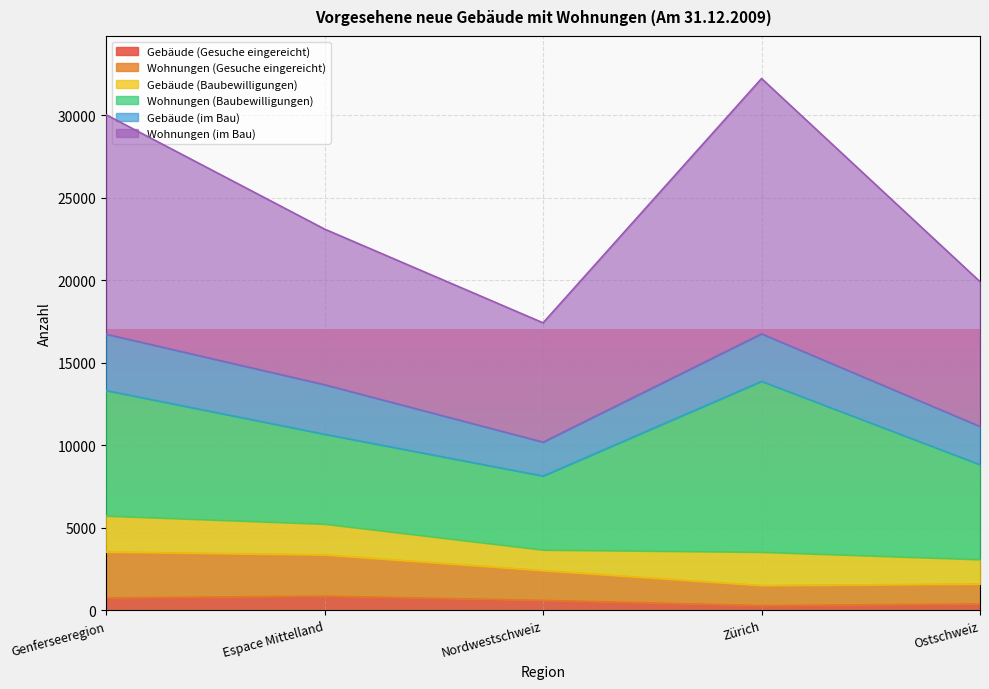

How many lines are shown in the chart?

6